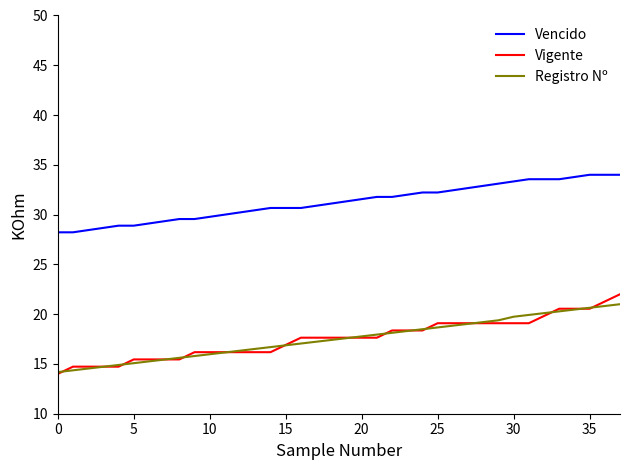

True or false: Registro Nº and Vencido intersect in this chart.

False